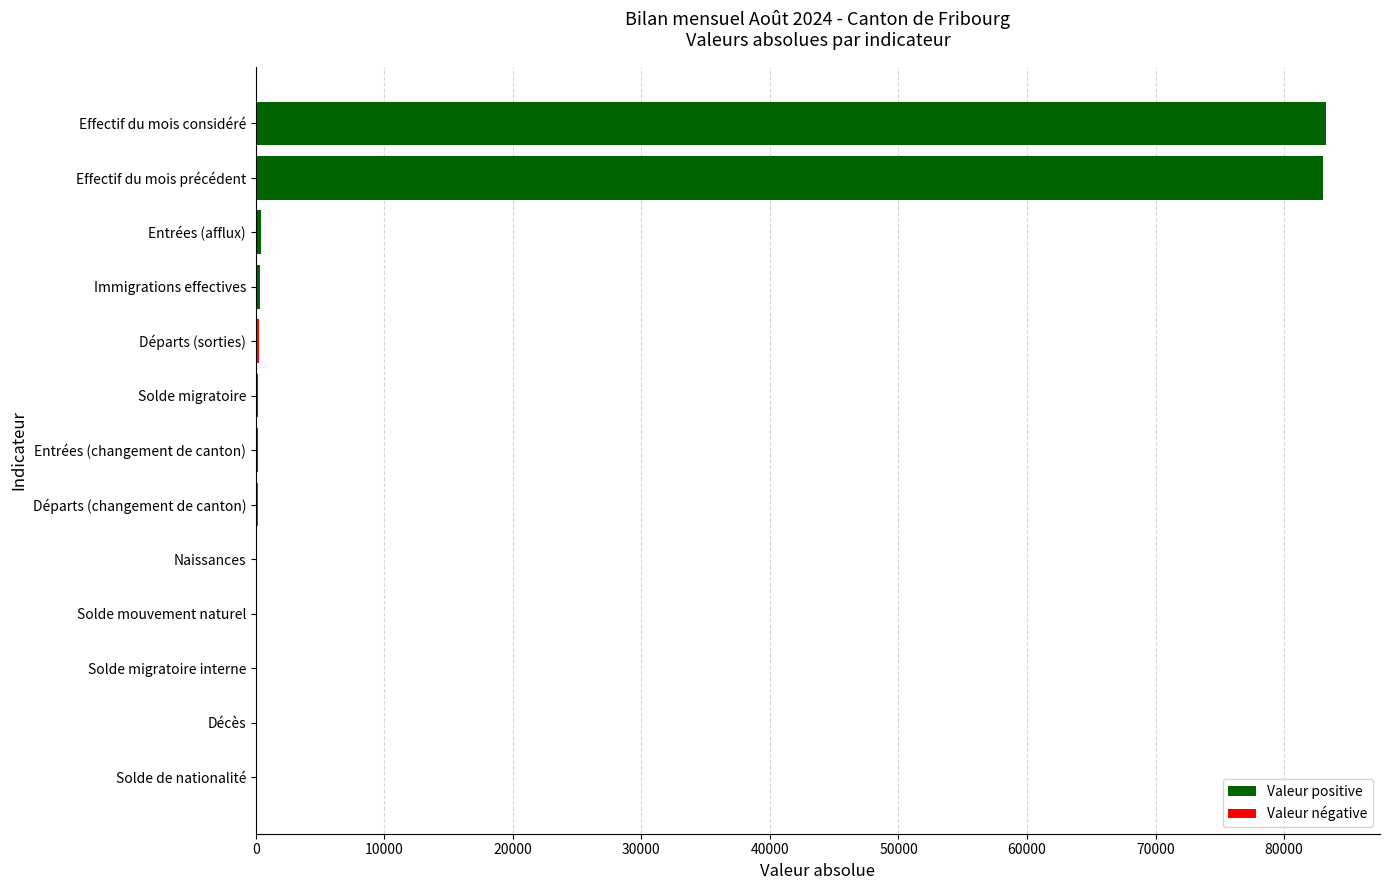

What is the sum of all values?

168024